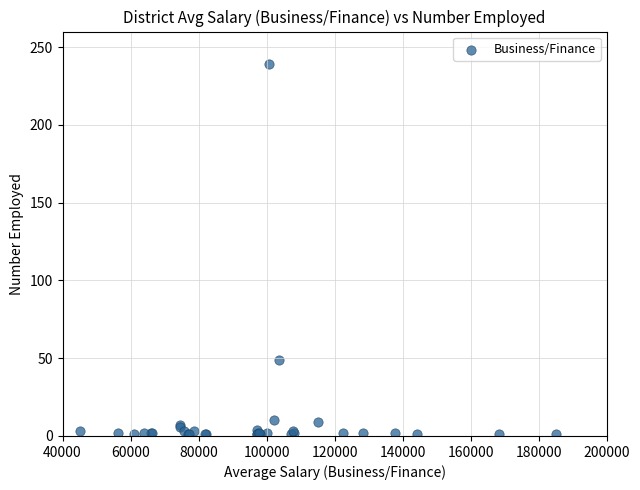

What Y value in the scatter plot is closest to 120?

49